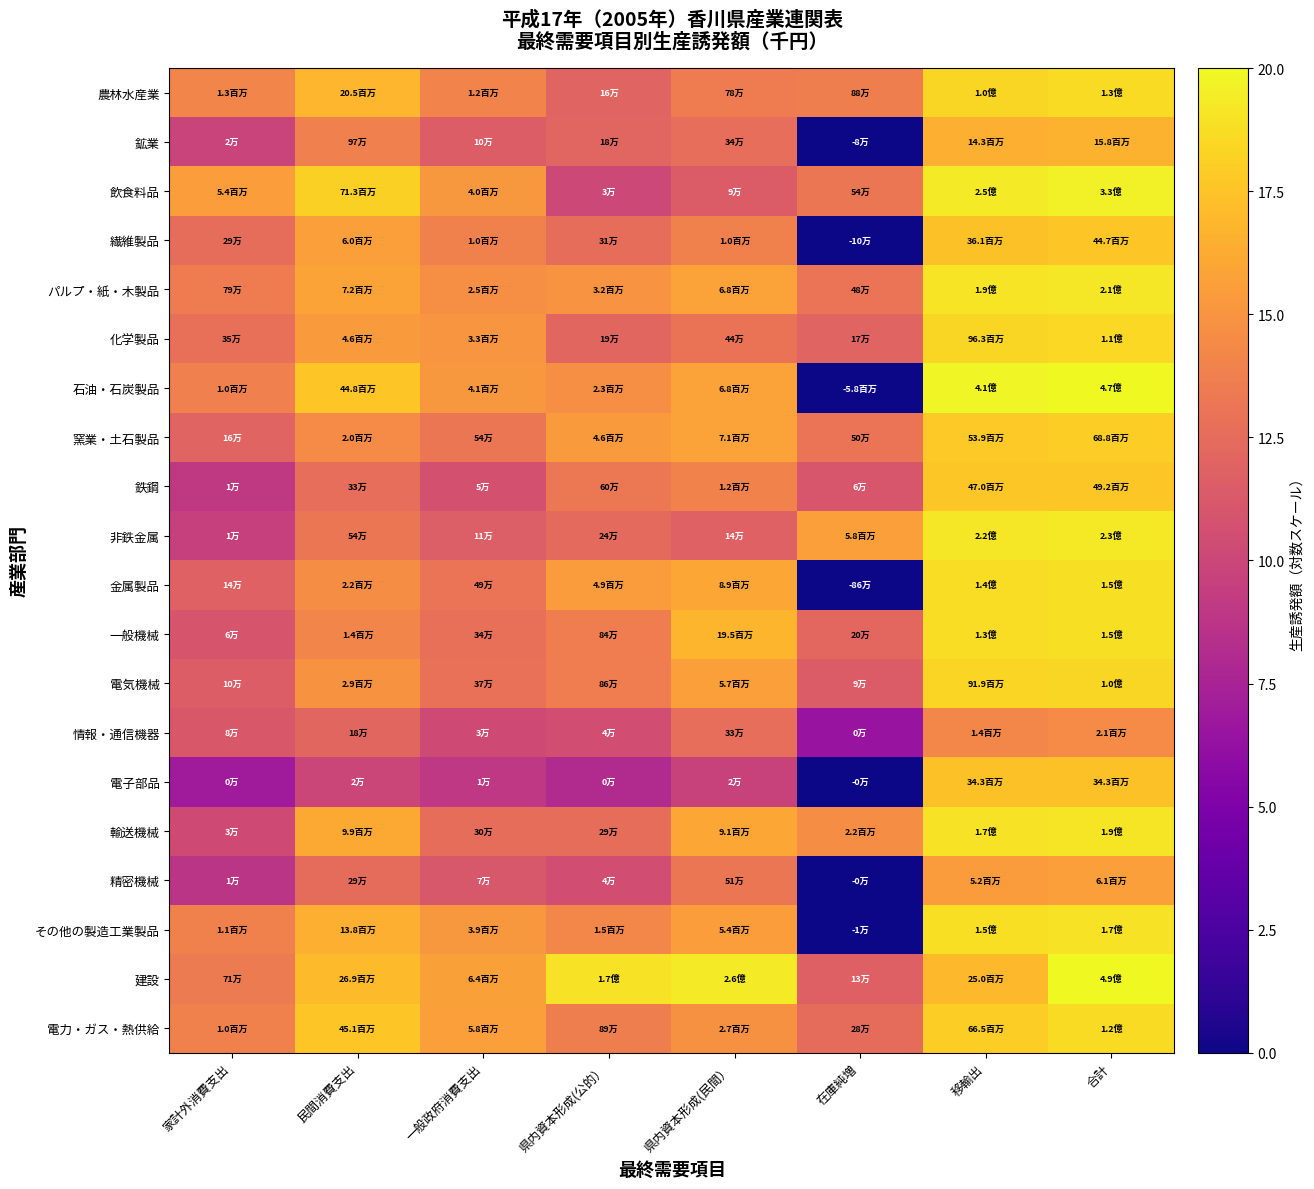

List the series in order of their peak value, lowest first.

情報・通信機器, 精密機械, 鉱業, 電子部品, 繊維製品, 鉄鋼, 窯業・土石製品, 電気機械, 化学製品, 電力・ガス・熱供給, 農林水産業, 一般機械, 金属製品, その他の製造工業製品, 輸送機械, パルプ・紙・木製品, 非鉄金属, 飲食料品, 石油・石炭製品, 建設